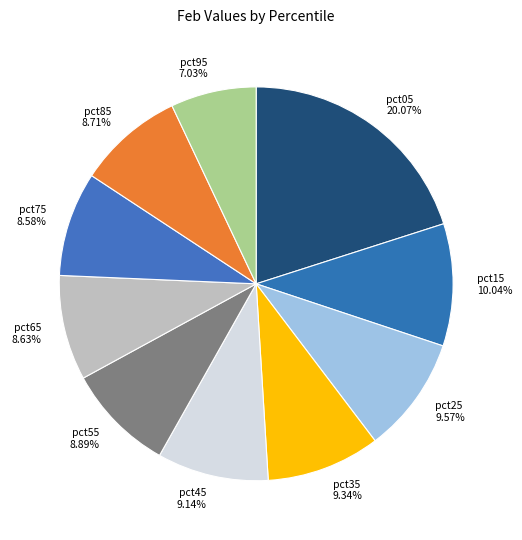

Count the number of slices in the pie.

10